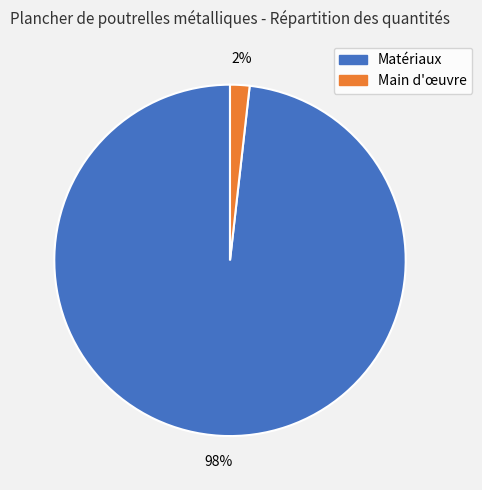

True or false: Main d'œuvre accounts for 2% of the total.

True